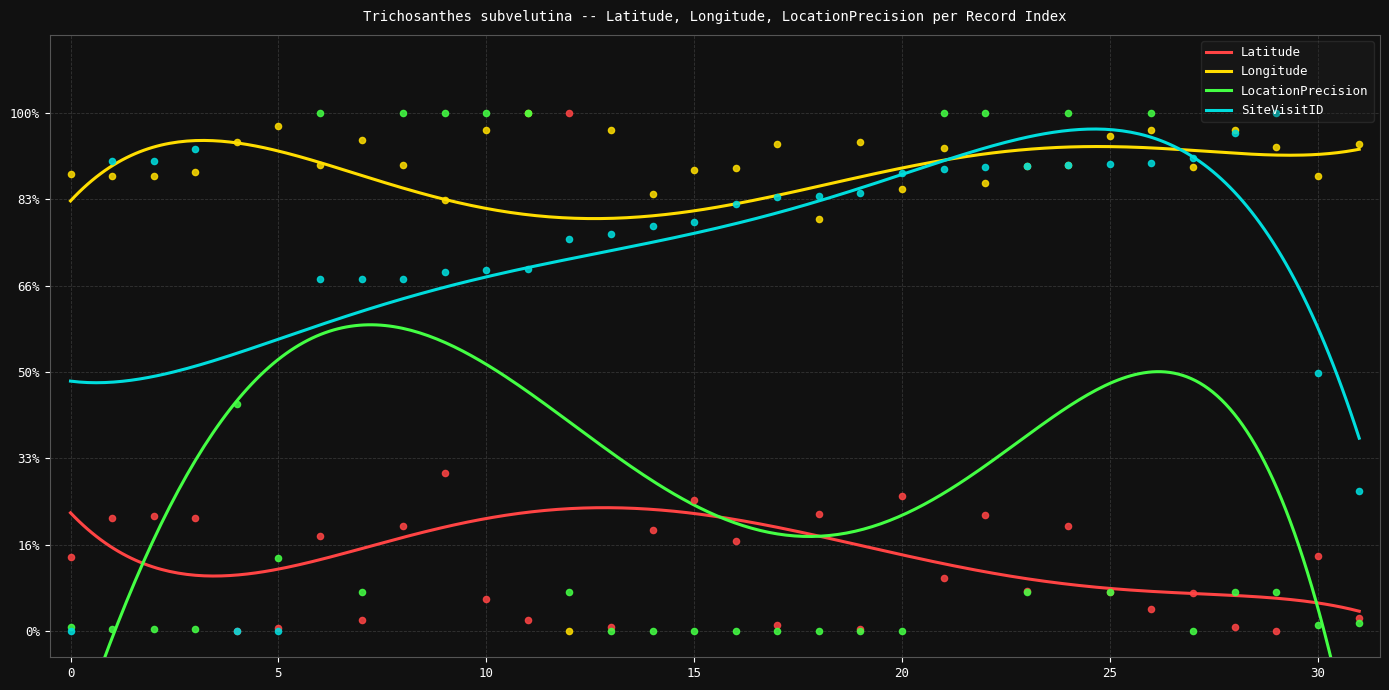

Which series contains the lowest Y value?

Latitude